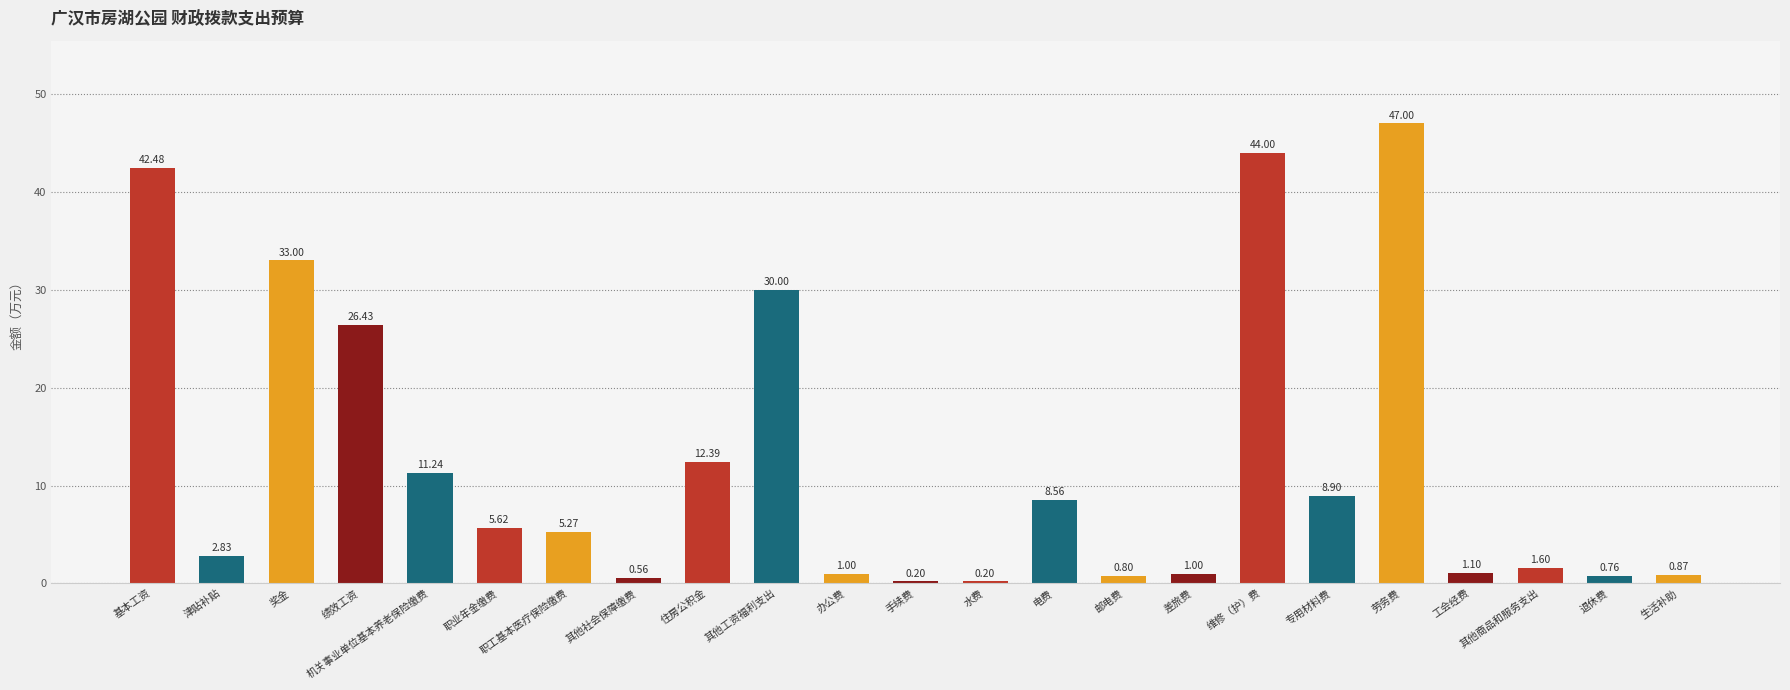

The value at 其他工资福利支出 is 11.0. True or false?

False